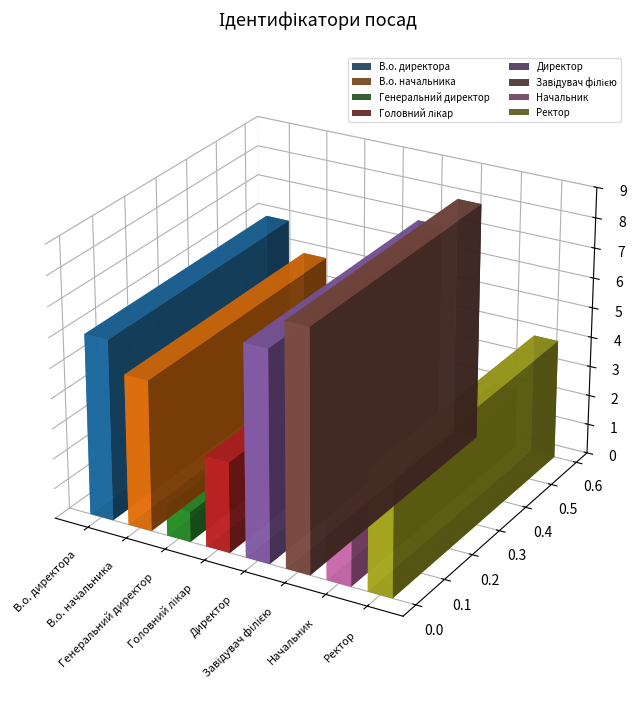

Reading right to left, transcribe all the data shown in this chart.

Ректор=4	Начальник=2	Завідувач філією=8	Директор=7	Головний лікар=3	Генеральний директор=1	В.о. начальника=5	В.о. директора=6